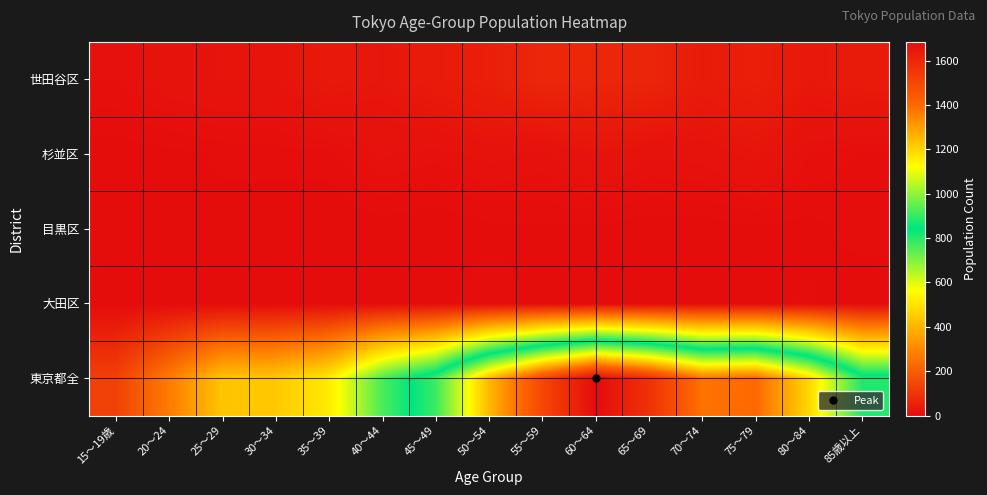

Reading left to right, list all the values displayed in this chart.

世田谷区: 15～19歳=10	20～24=17	25～29=20	30～34=20	35～39=32	40～44=26	45～49=38	50～54=47	55～59=64	60～64=63	65～69=62	70～74=38	75～79=48	80～84=30	85歳以上=38
杉並区: 15～19歳=1	20～24=2	25～29=4	30～34=5	35～39=5	40～44=14	45～49=11	50～54=15	55～59=12	60～64=21	65～69=14	70～74=15	75～79=22	80～84=10	85歳以上=6
目黒区: 15～19歳=0	20～24=1	25～29=2	30～34=0	35～39=0	40～44=1	45～49=0	50～54=2	55～59=3	60～64=2	65～69=1	70～74=1	75～79=2	80～84=2	85歳以上=5
大田区: 15～19歳=0	20～24=0	25～29=1	30～34=0	35～39=0	40～44=2	45～49=2	50～54=6	55～59=1	60～64=0	65～69=0	70～74=2	75～79=2	80～84=4	85歳以上=0
東京都全: 15～19歳=129	20～24=272	25～29=433	30～34=441	35～39=517	40～44=759	45～49=908	50～54=1250	55～59=1497	60～64=1684	65～69=1570	70～74=1377	75～79=1400	80～84=1195	85歳以上=876